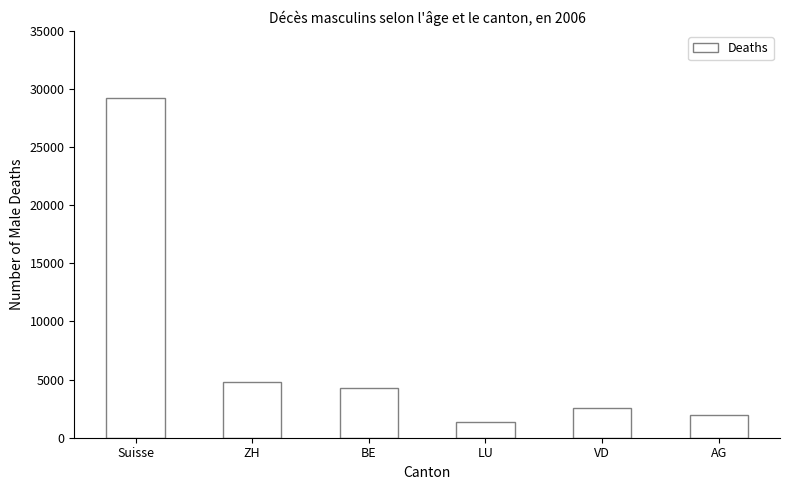

Reading left to right, transcribe all the data shown in this chart.

Suisse=29220	ZH=4785	BE=4315	LU=1325	VD=2587	AG=1997